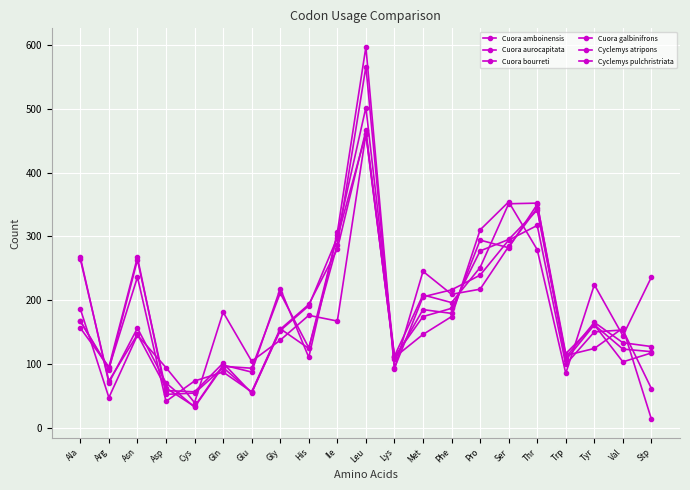

How many data points does each series have?

21